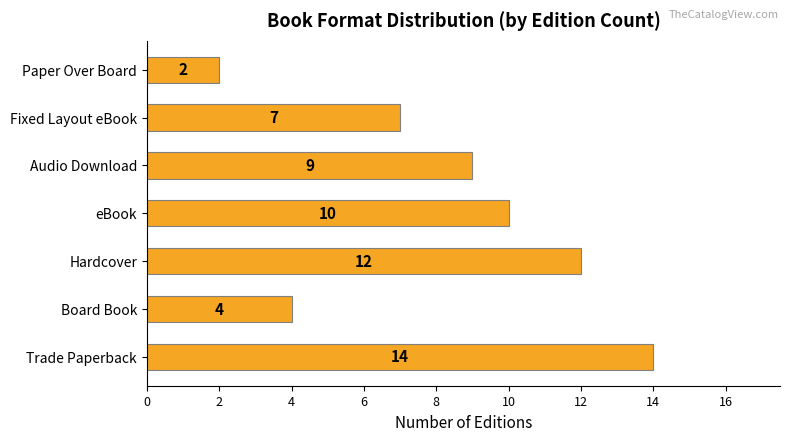

The chart shows a value of 12 at Audio Download. True or false?

False